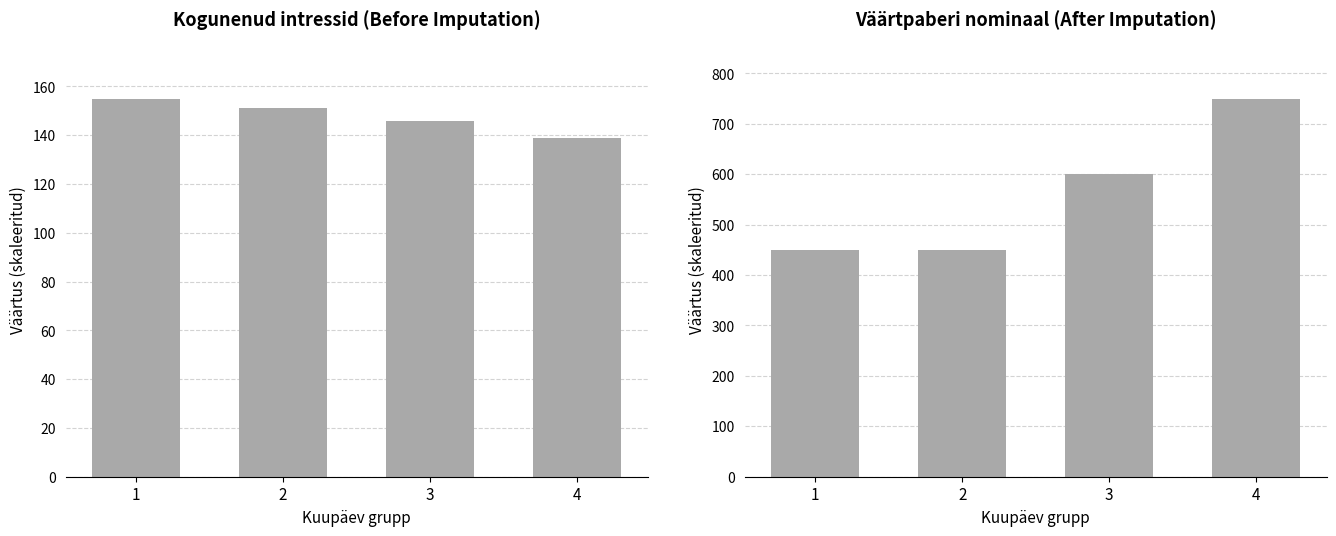

Reading left to right, list all the values displayed in this chart.

Kogunenud intressid: 1=155	2=151	3=146	4=139
Väärtpaberi nominaal: 1=450	2=450	3=600	4=750